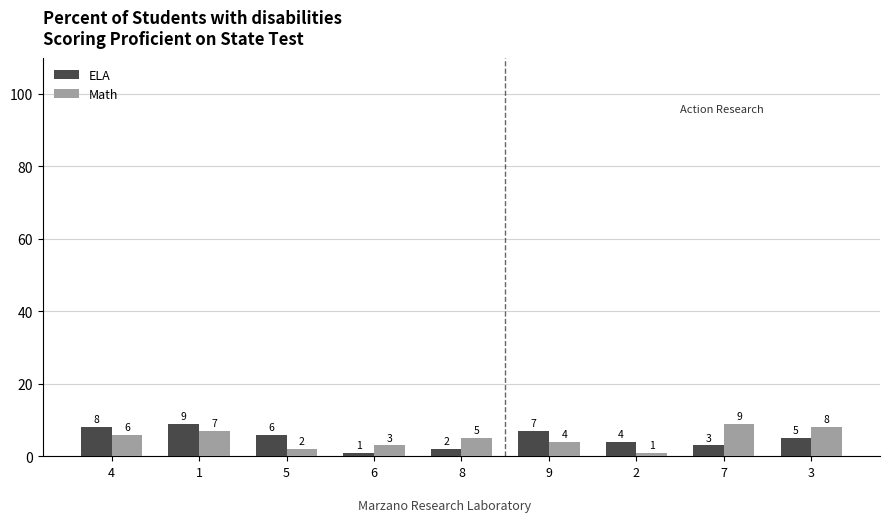

What is the difference between the highest and lowest values at 7?

6